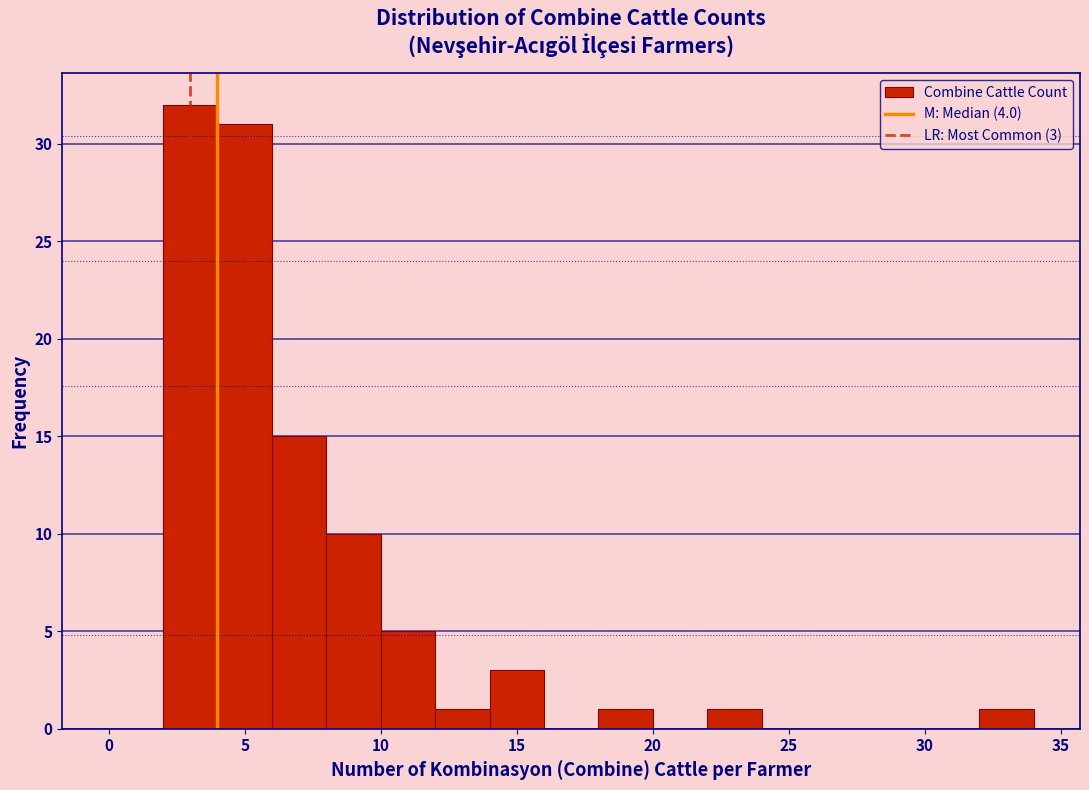

Which range on the x-axis has the tallest bar?

2 to 4